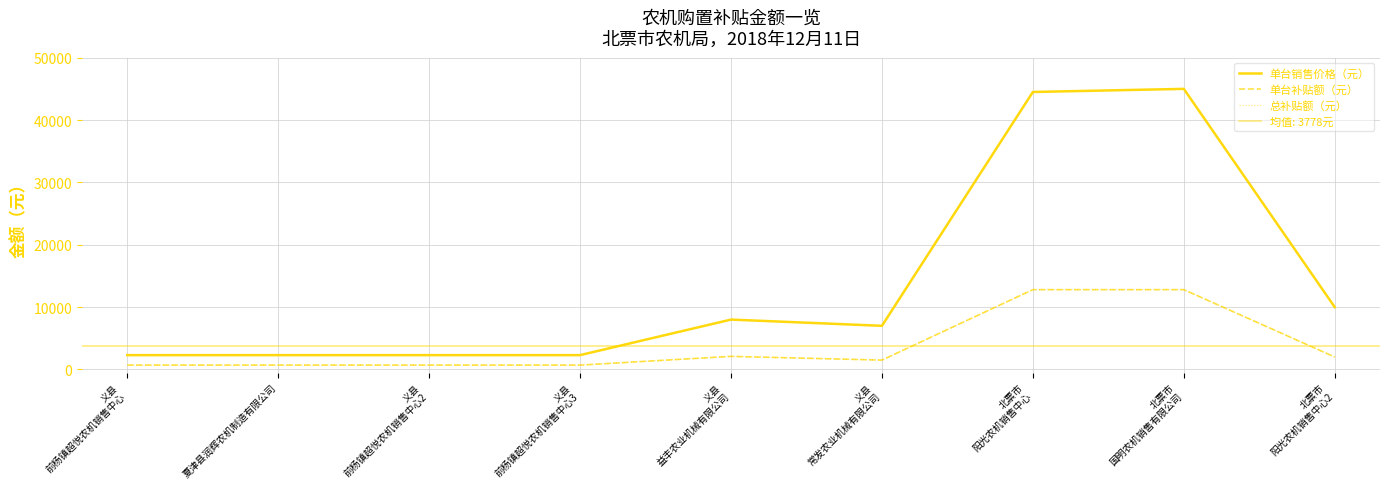

What is the maximum value shown in the chart?

45000